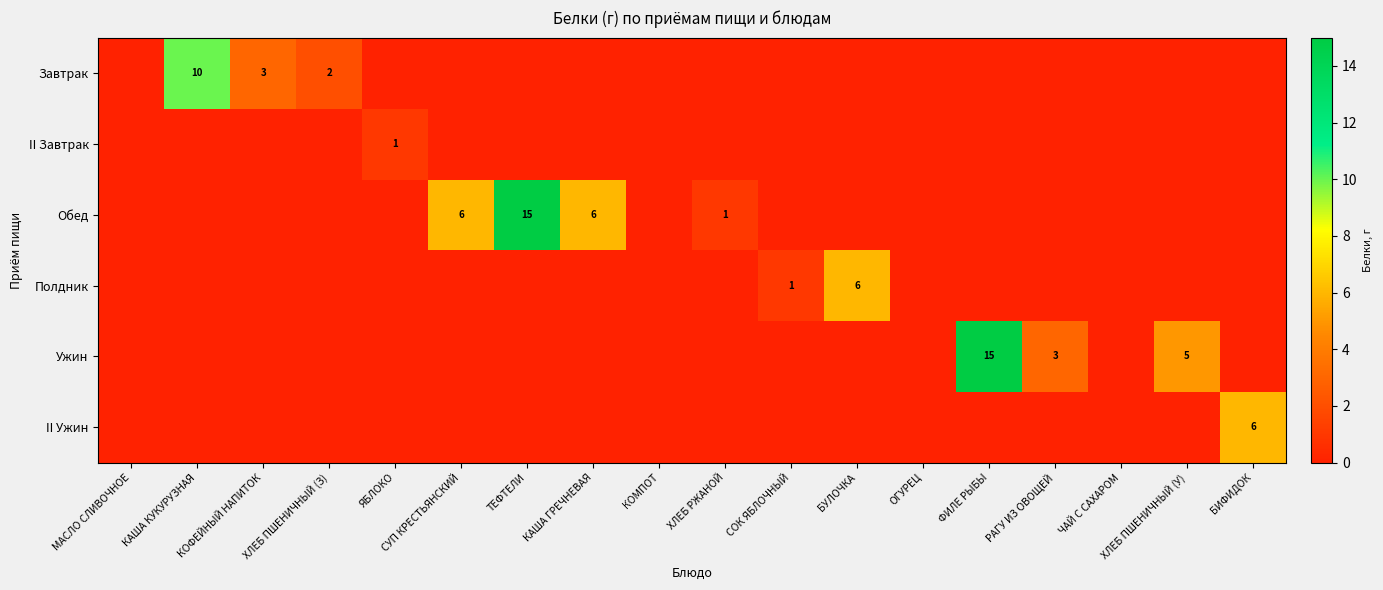

True or false: Обед has a value of 15 at ТЕФТЕЛИ.

True